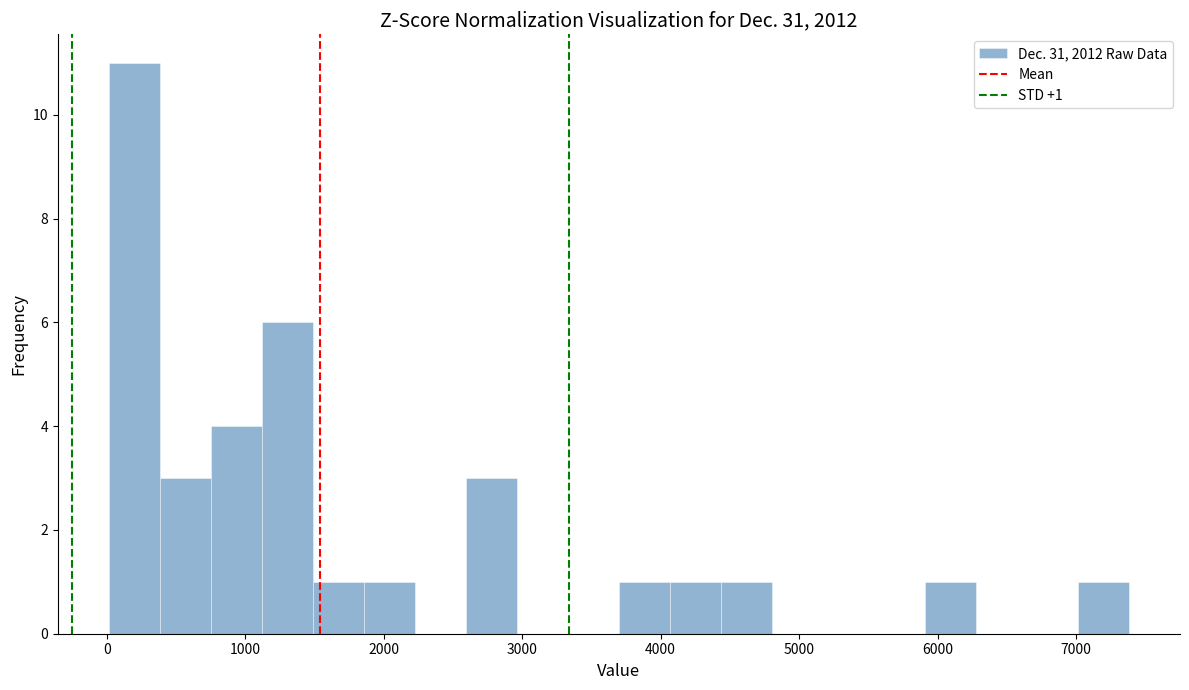

Read against the x-axis, roughly where is the centre of the tallest bar?

200